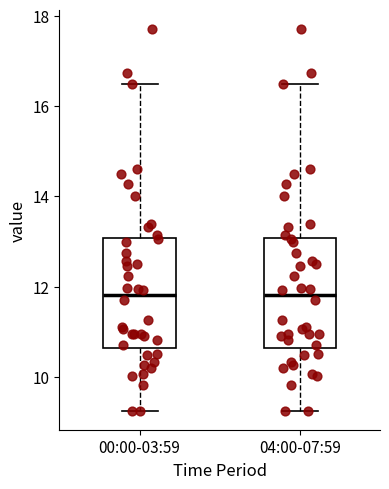

Reading left to right, read every box against the y-axis: the position of its median line, the range the box covers, and the ends of its whiskers. The values are not printed on the chart, so give them approximately, as read against the axis.

00:00-03:59: median 11.8, box 10.6 to 13.0, whiskers 9.2 to 16.6
04:00-07:59: median 11.8, box 10.6 to 13.0, whiskers 9.2 to 16.6